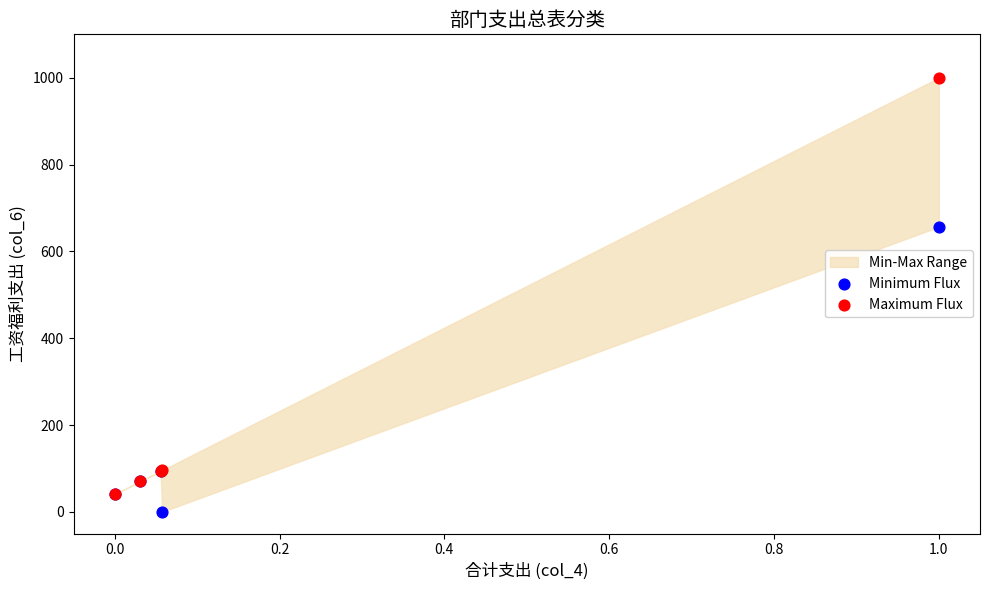

In the Maximum Flux series, what Y value is closest to 520?

95.9